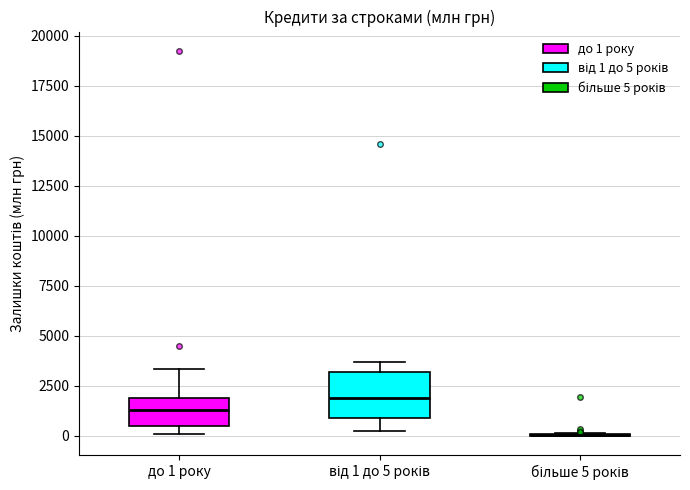

Where is the lower edge of the box for до 1 року on the y-axis? The values are not printed on the chart, so give them approximately, as read against the axis.

500